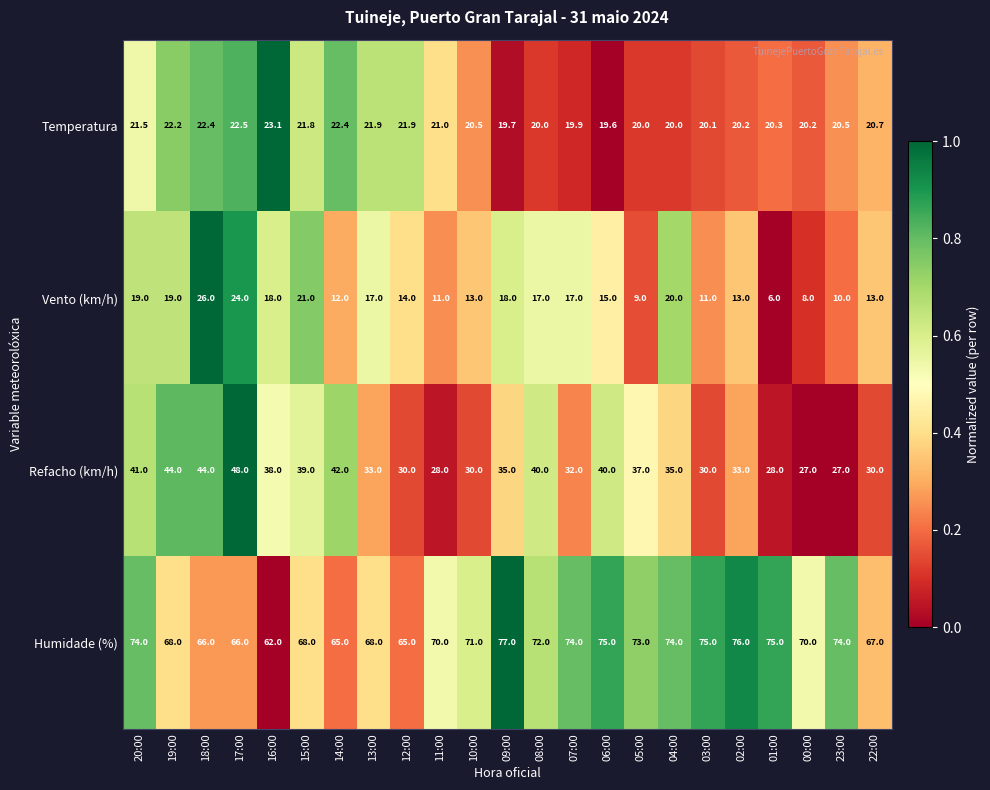

What is the greatest value displayed?

77.0